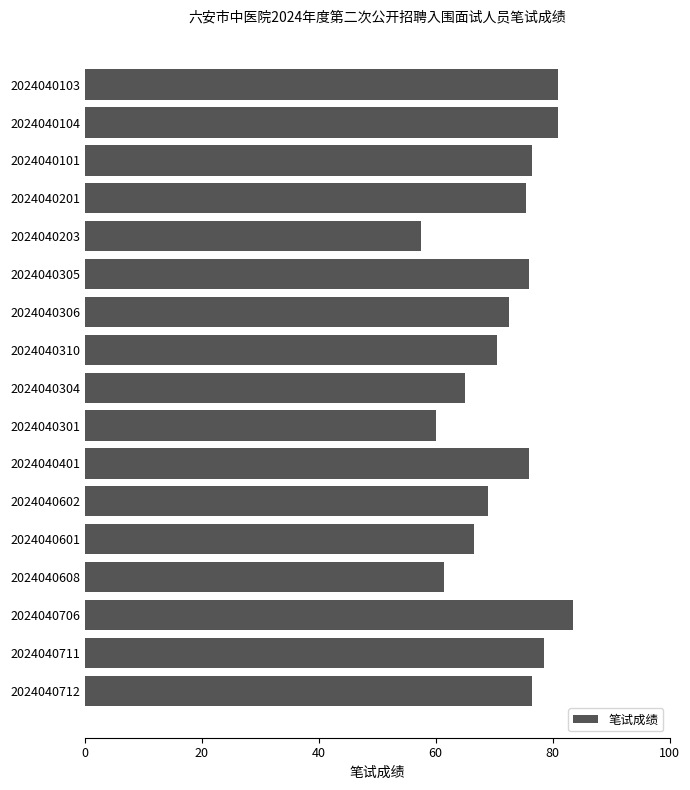

What position from the bottom is 2024040101?

15